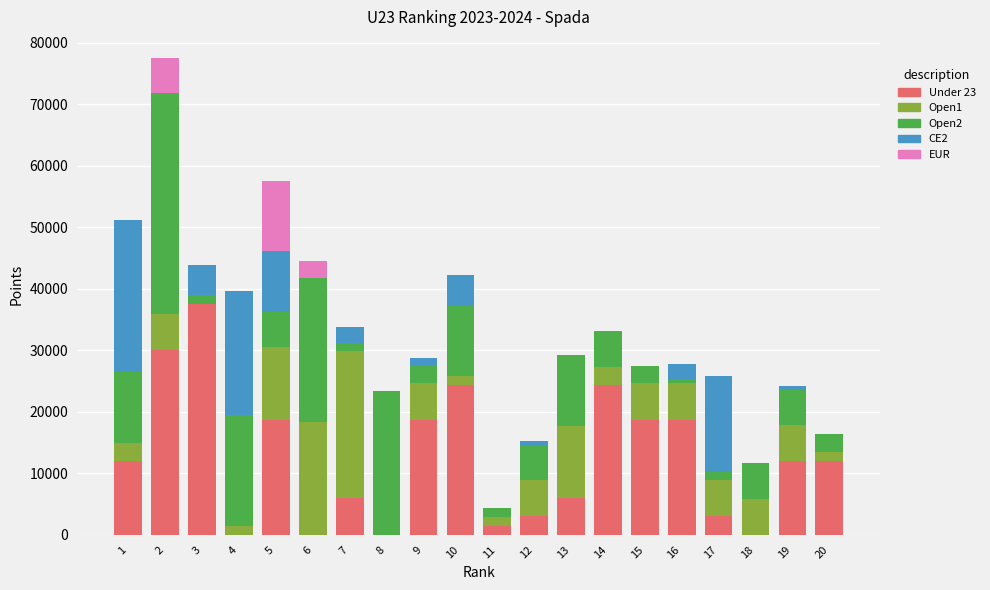

What is the total value across all series at 15?

27488.4